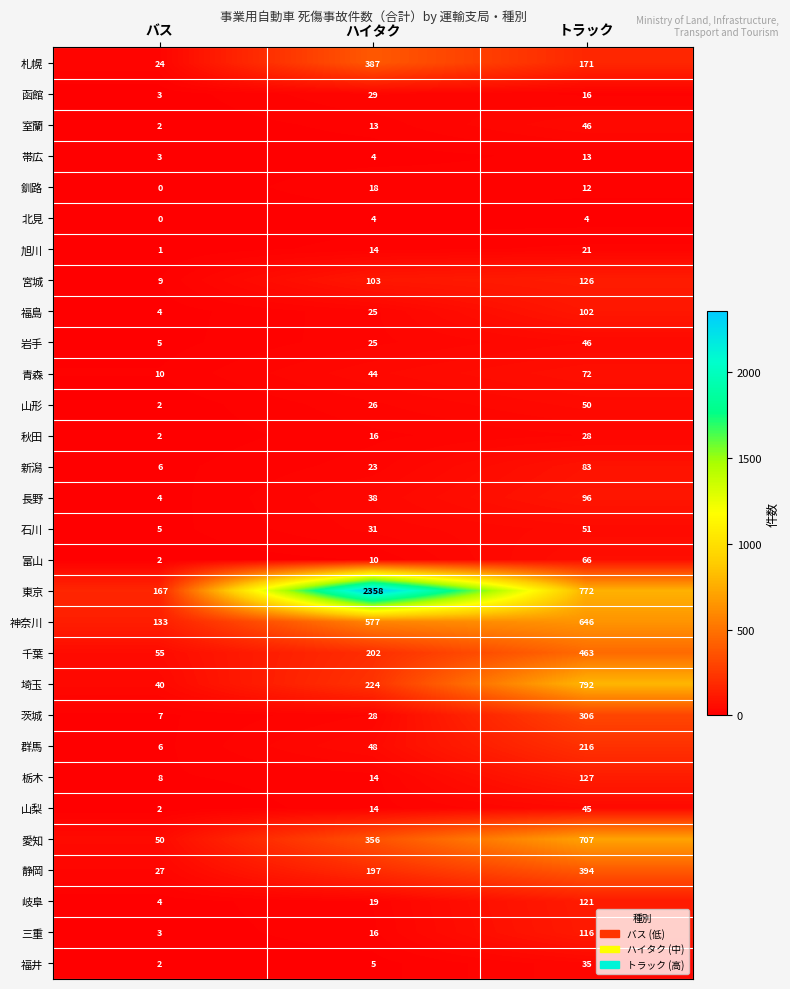

What is the difference between the maximum and minimum values in the 釧路 series?

18